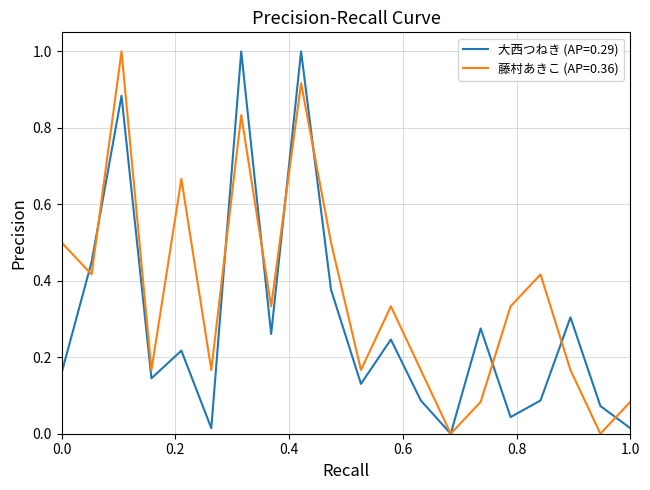

Which series has the largest total across all categories?

藤村あきこ (AP=0.36)